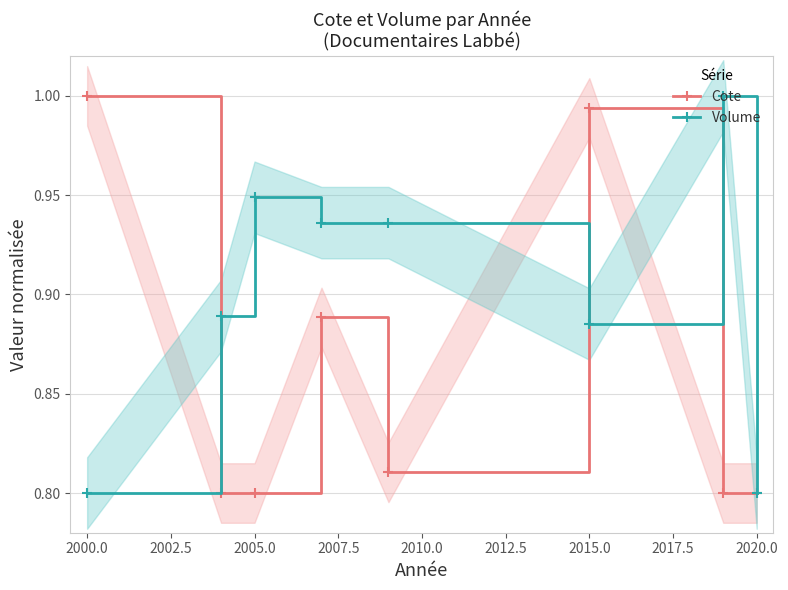

The Volume series shows 1.1 at 2020.0. True or false?

False